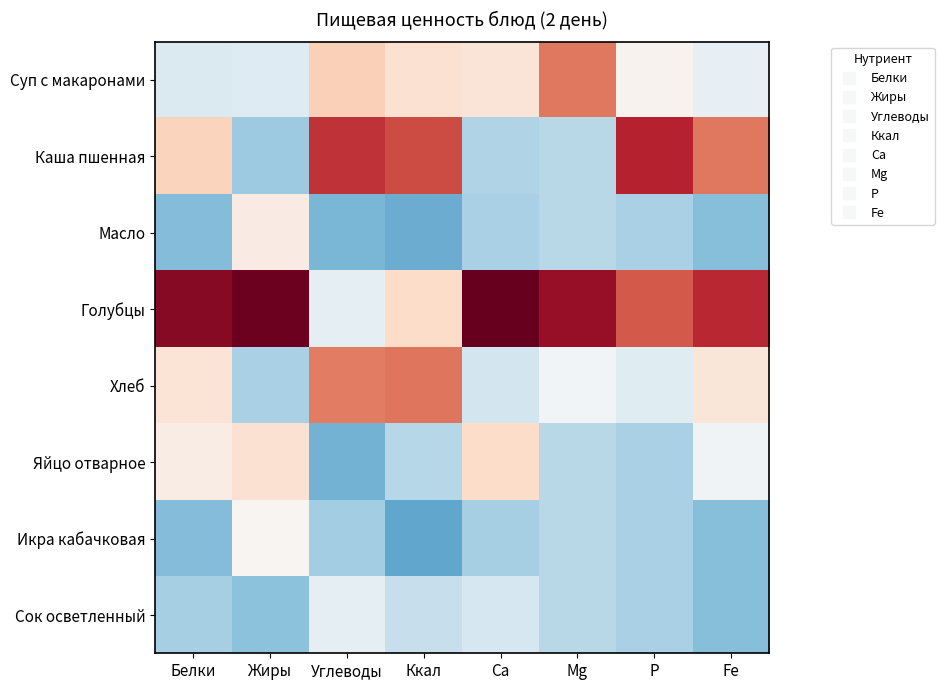

What is the maximum value shown in the chart?

2.4